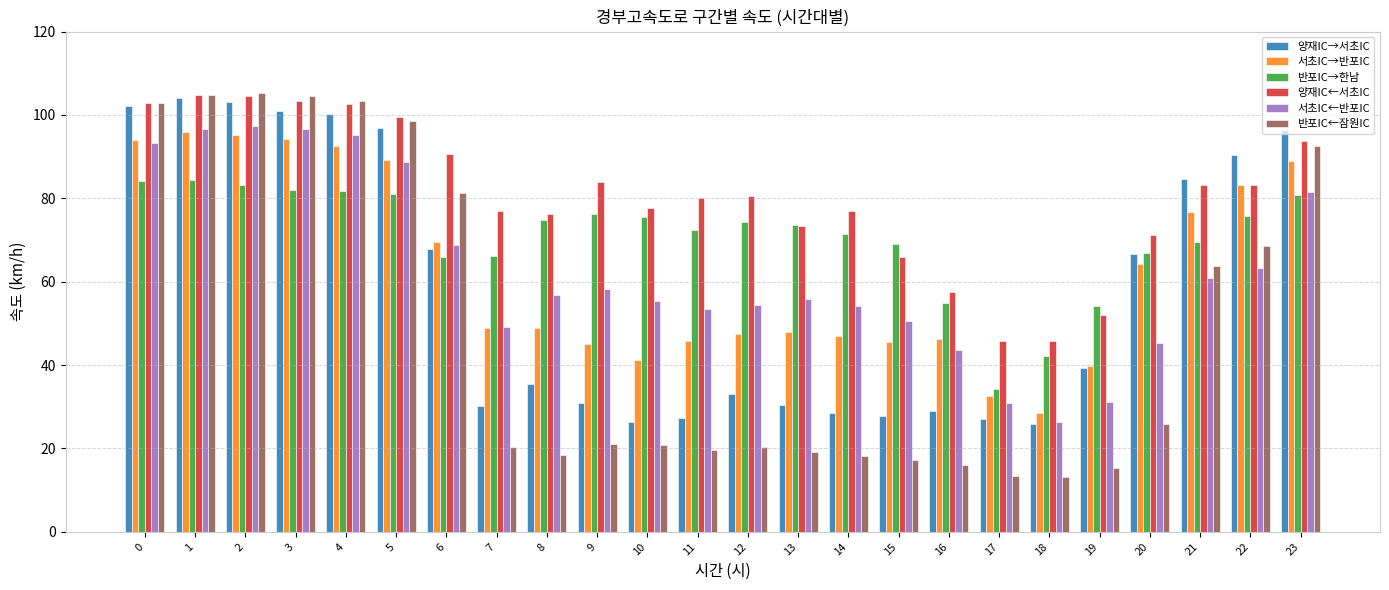

How many distinct data groups are displayed?

6